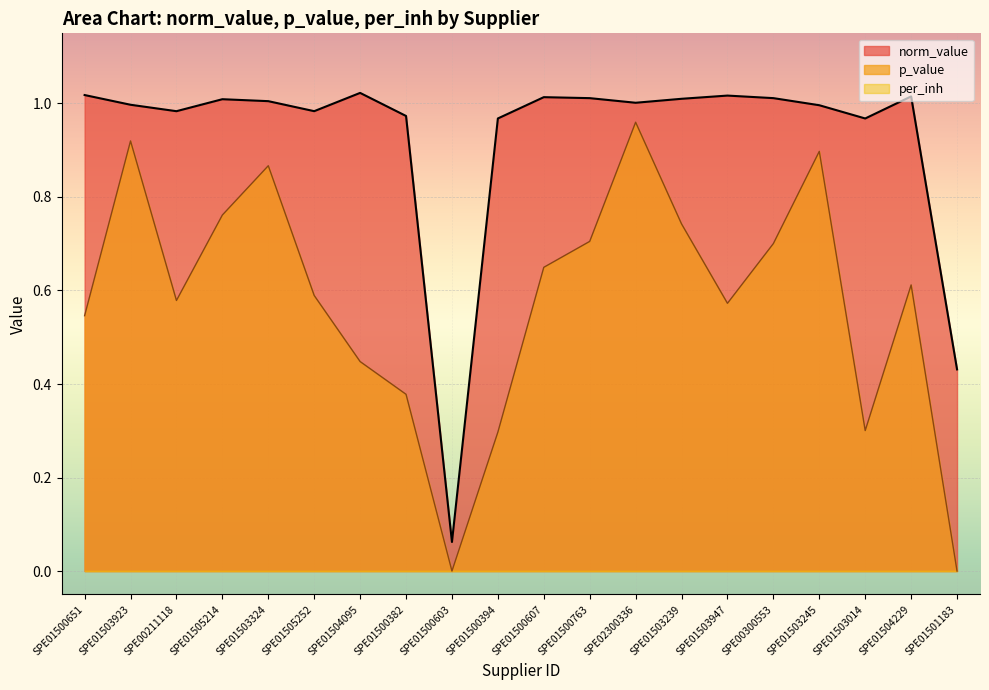

Reading left to right, transcribe all the data shown in this chart.

norm_value: 1.0	1.0	1.0	1.0	1.0	1.0	1.0	1.0	0.1	1.0	1.0	1.0	1.0	1.0	1.0	1.0	1.0	1.0	1.0	0.4
p_value: 0.5	0.9	0.6	0.8	0.9	0.6	0.4	0.4	0.0	0.3	0.6	0.7	1.0	0.7	0.6	0.7	0.9	0.3	0.6	0.0